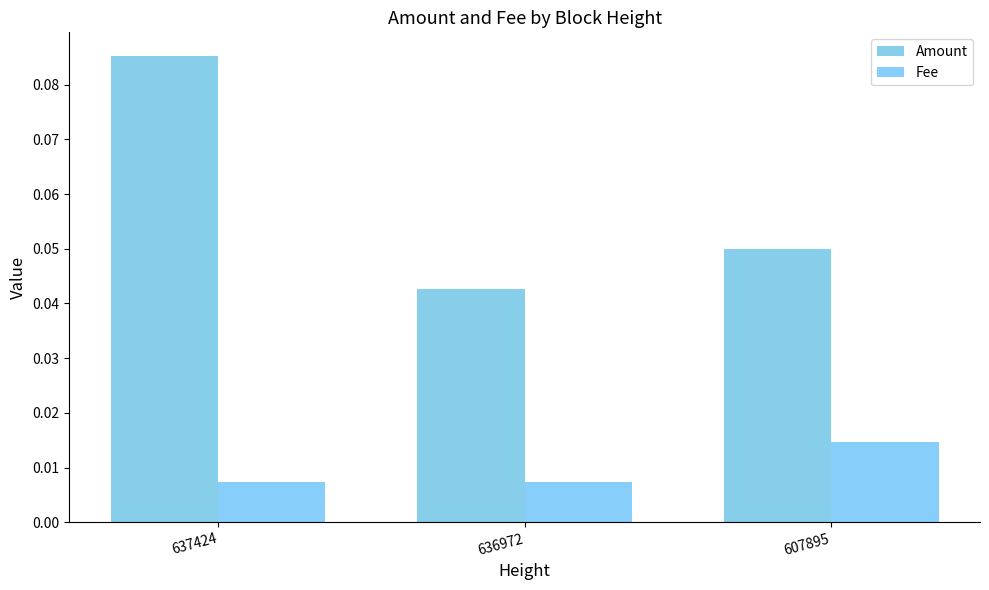

List the series in order of their overall mean, lowest first.

Fee, Amount